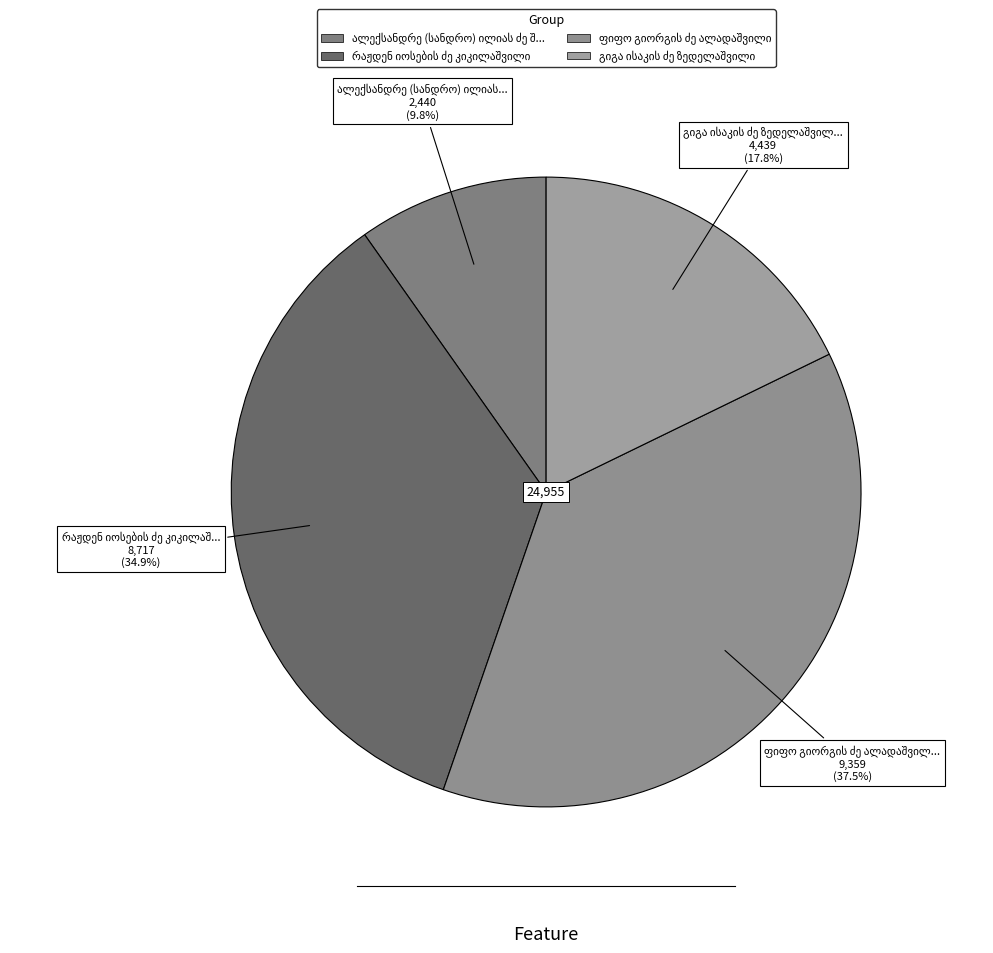

To the nearest percent, what is the average slice percentage?

25%